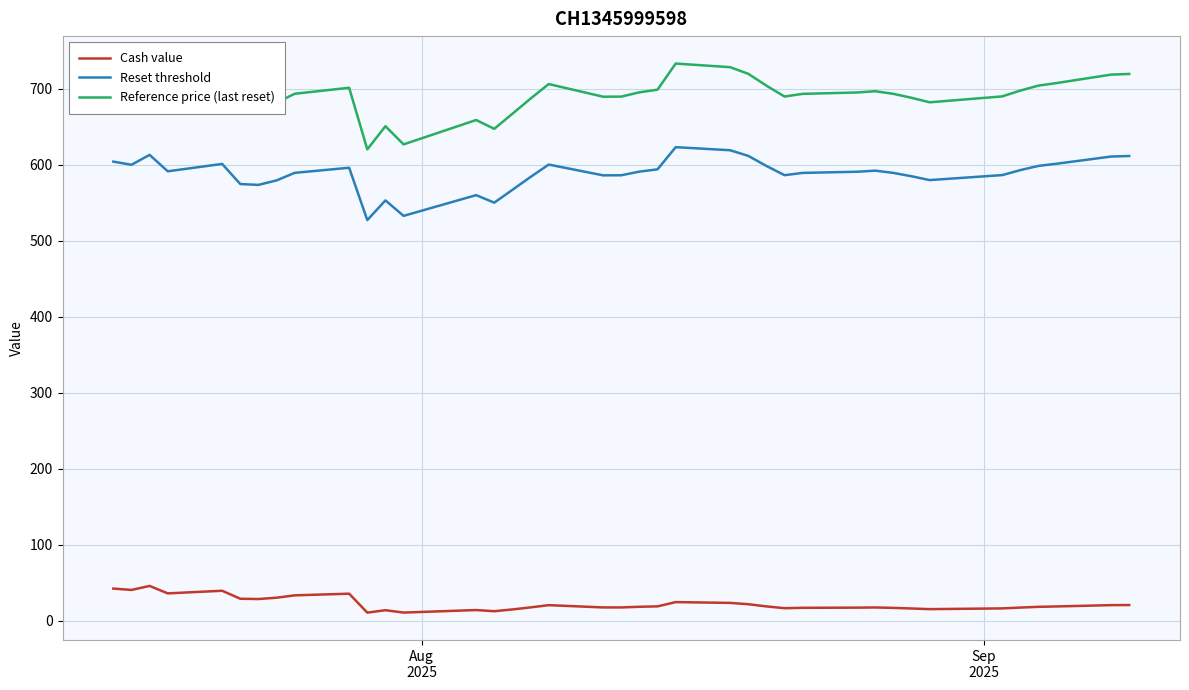

How many series are shown in this chart?

3